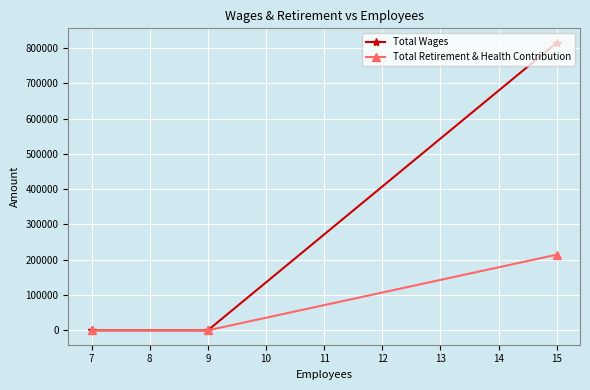

What is the value of the Total Retirement & Health Contribution point at the 3rd from the left?

214347